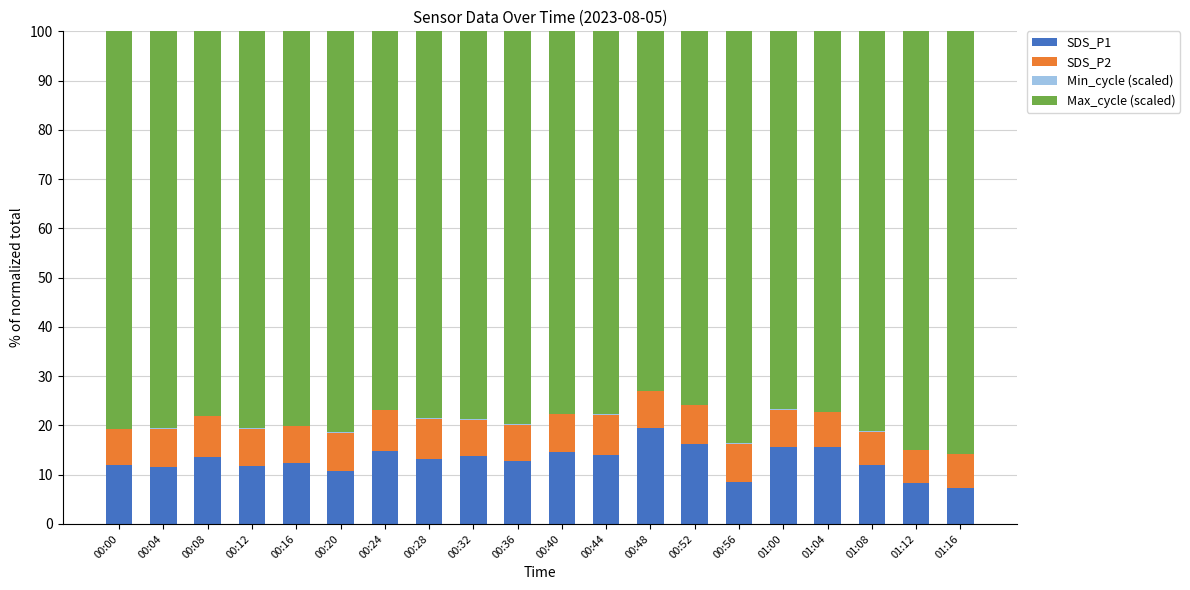

What is the sum of all SDS_P1 values?

258.2